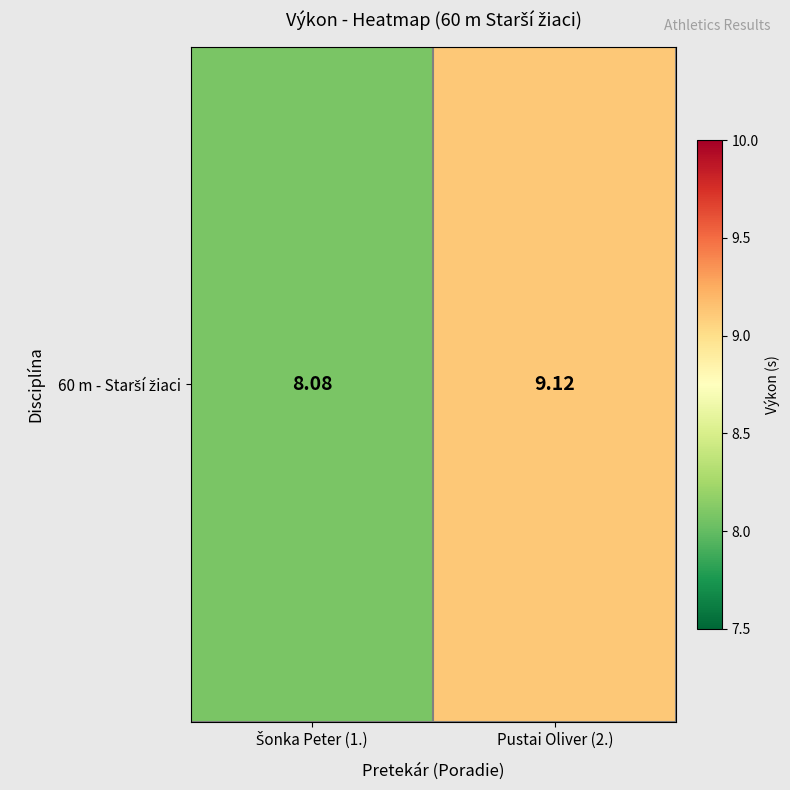

How many data points are above 9?

1